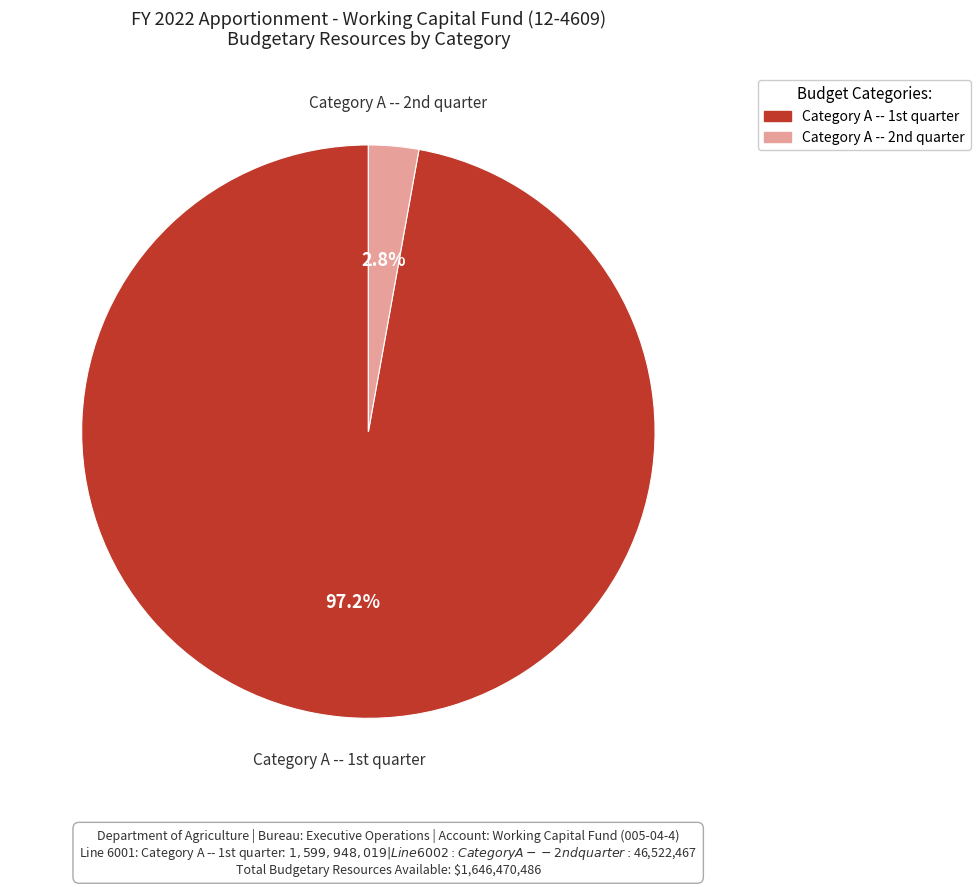

How many slices are in this pie chart?

2